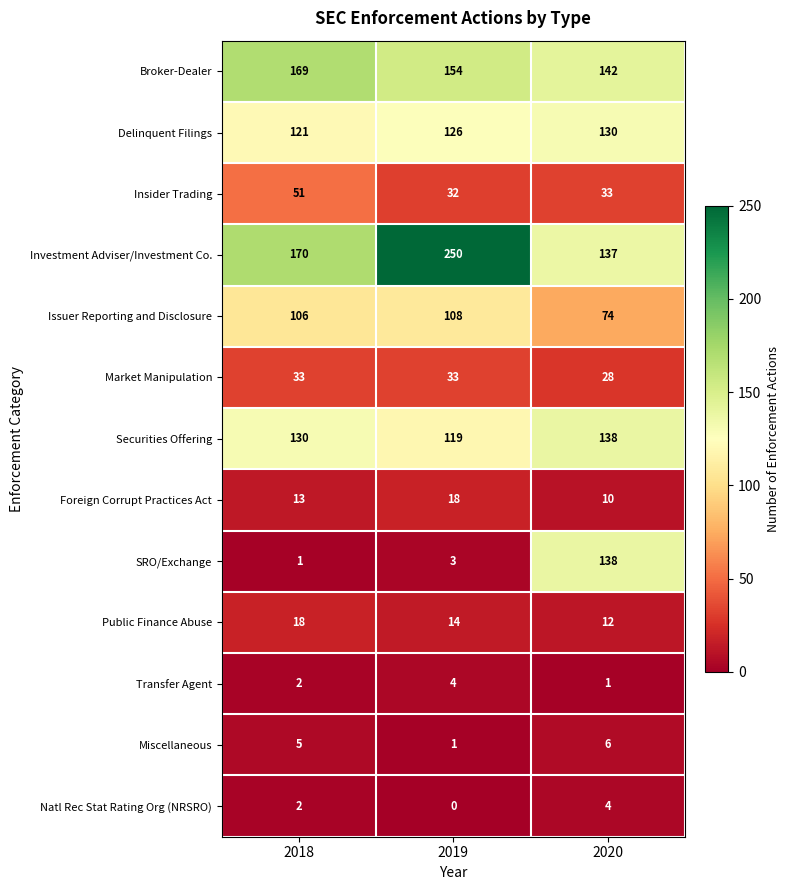

Which category has the highest value across all series?

2019